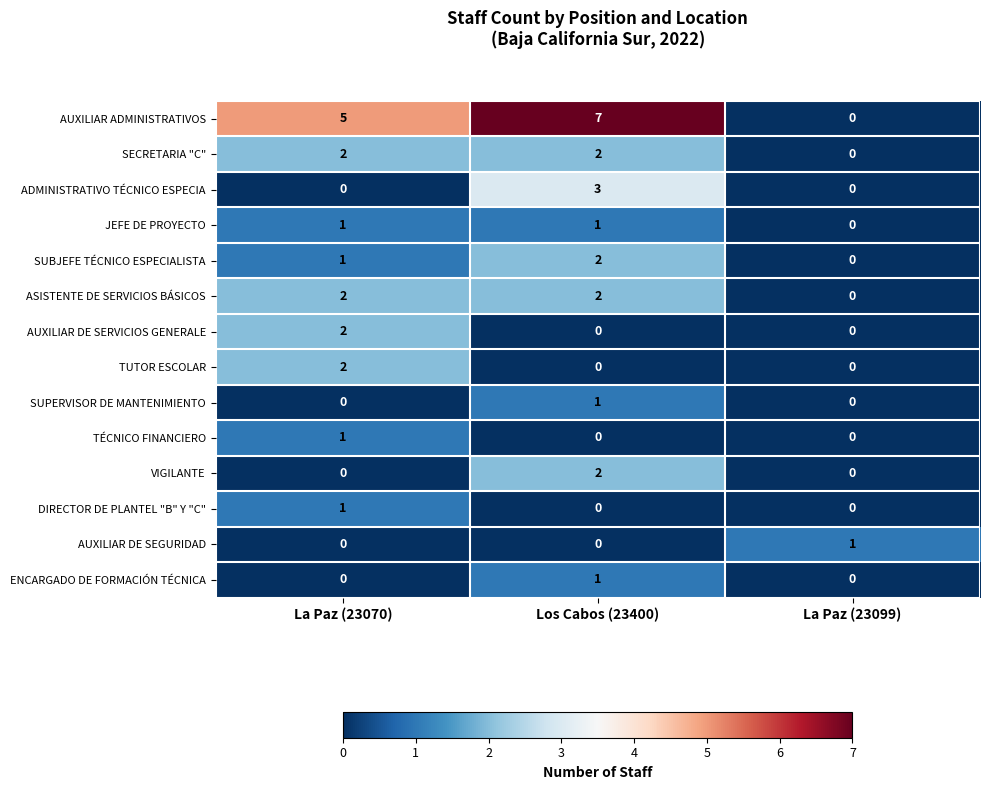

At which label is SUBJEFE TÉCNICO ESPECIALISTA closest to 1?

La Paz (23070)